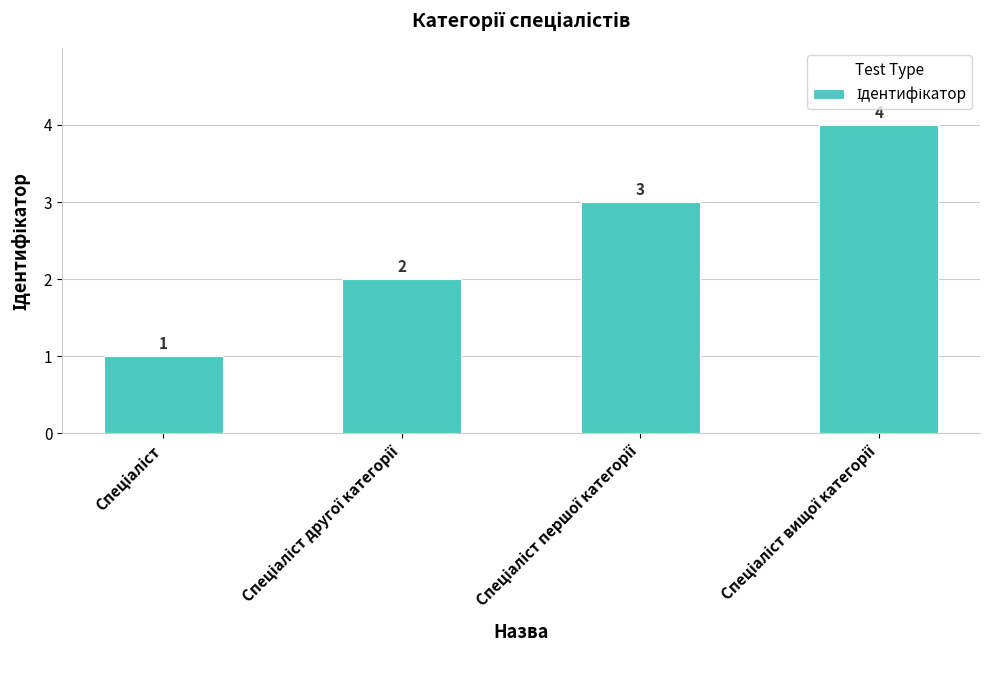

Count the values in the range 2 to 4.

3